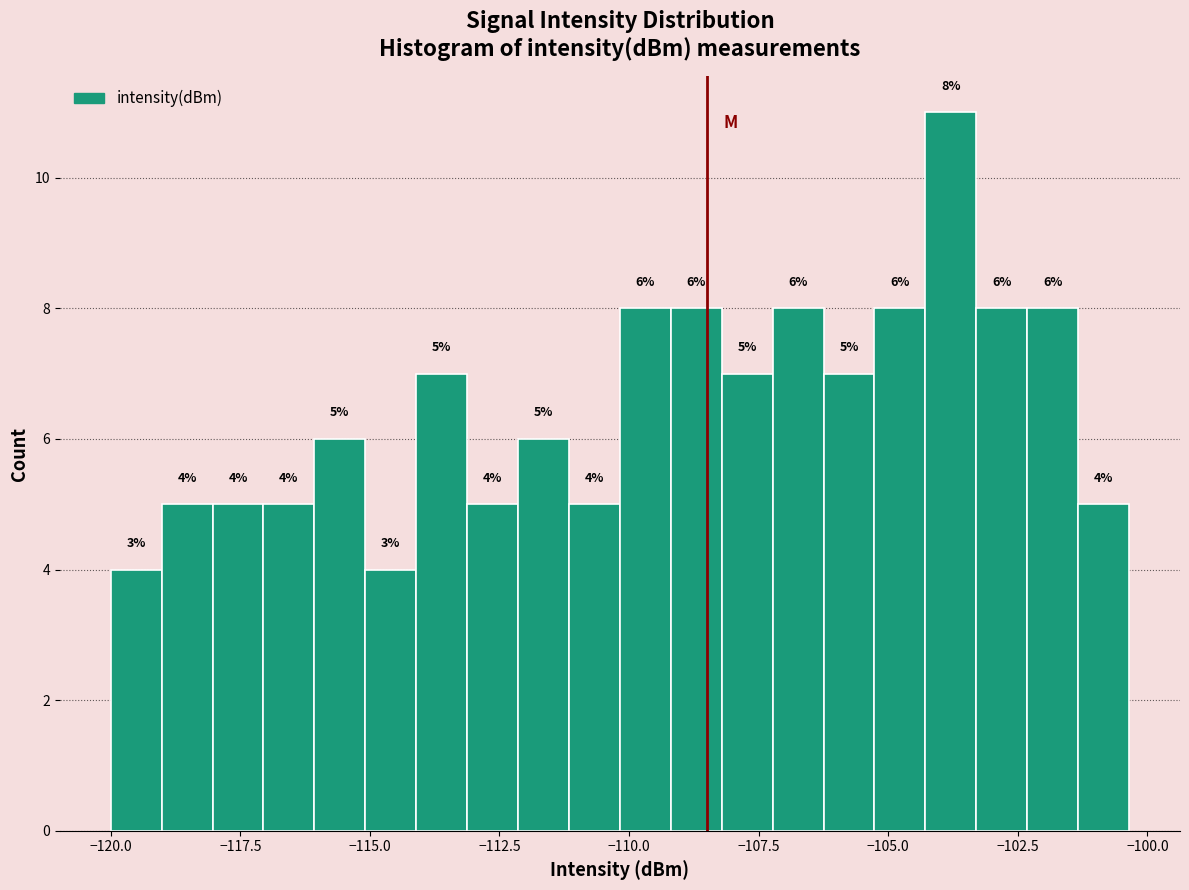

Around what value on the x-axis is the tallest bar? Give the approximate position of its centre, as read against the axis.

-104.0